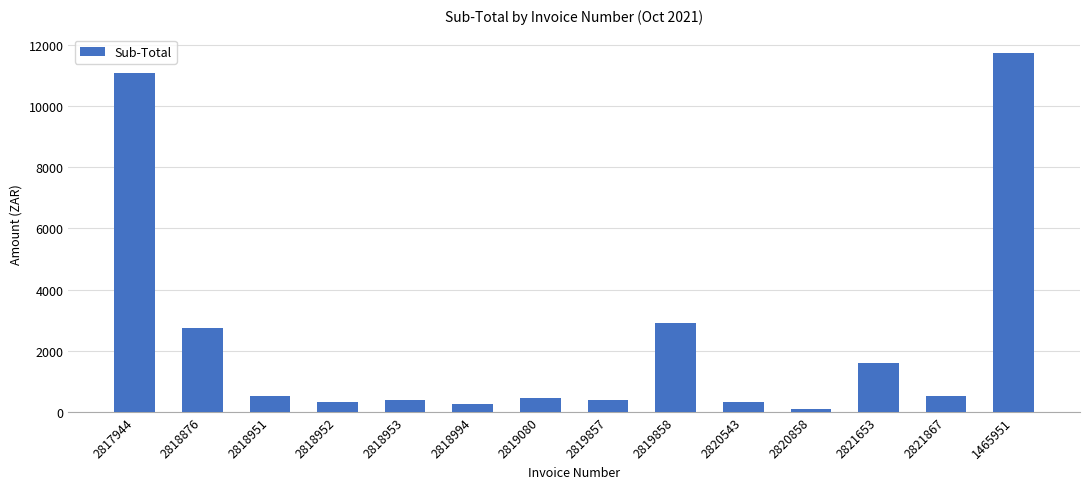

Read the value at 2817944.

11070.0